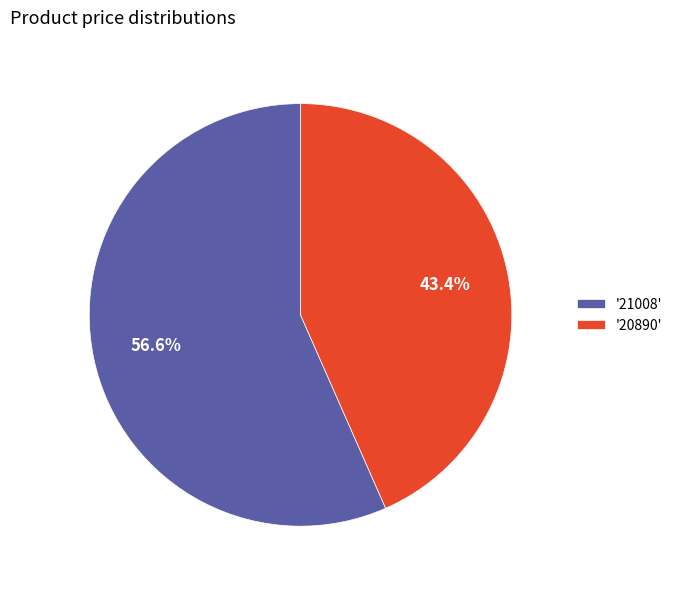

Is the sum of '20890' and '21008' greater than half?

Yes